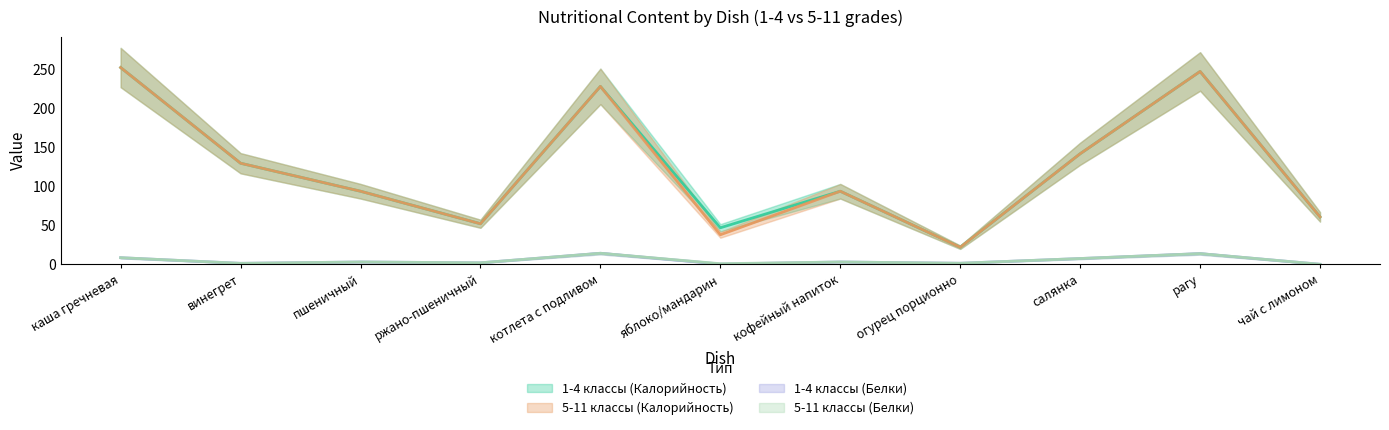

List the series in order of their peak value, lowest first.

1-4 классы (Белки), 5-11 классы (Белки), 1-4 классы (Калорийность), 5-11 классы (Калорийность)